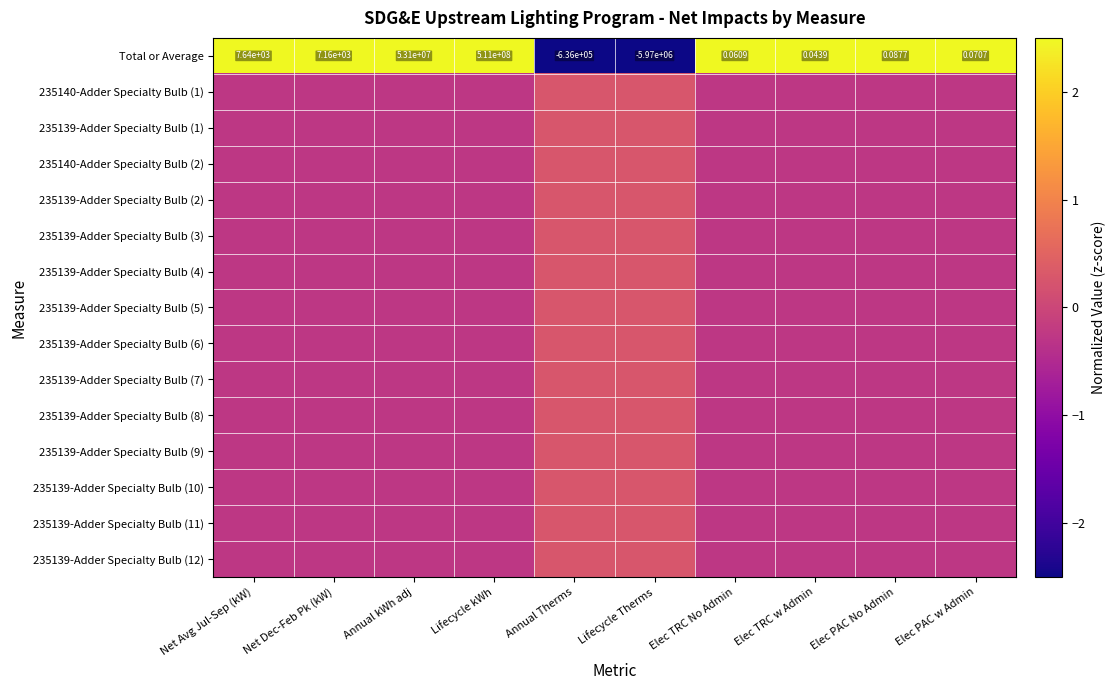

Which category has the highest value in the Total or Average series?

Lifecycle kWh